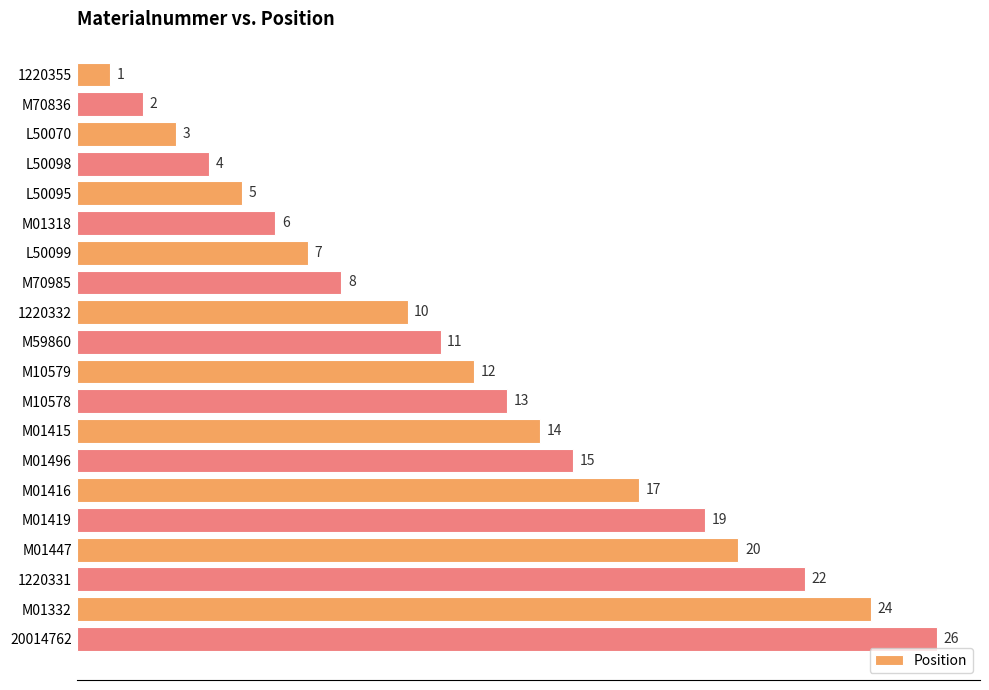

How many bars are there in total?

20